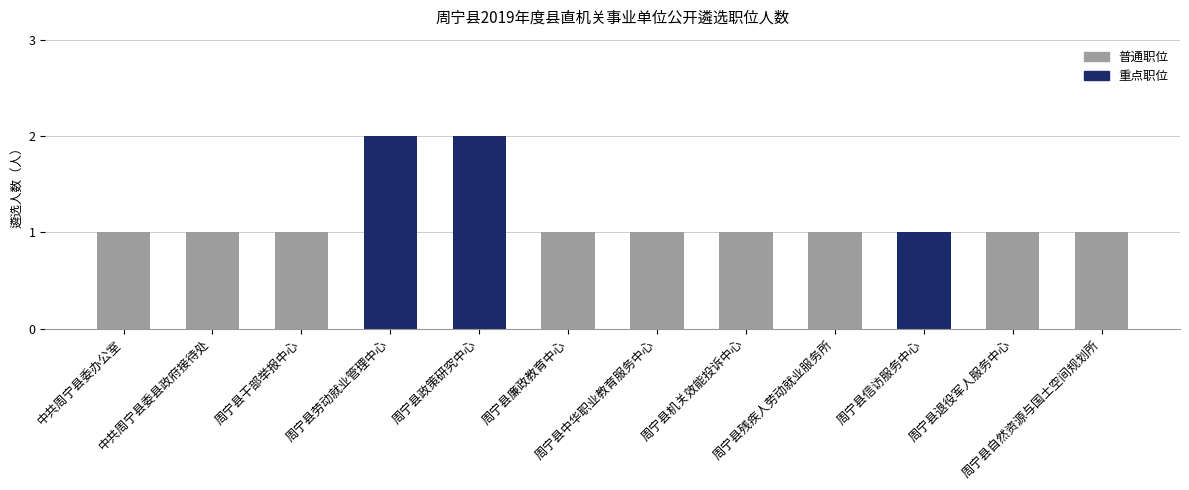

Reading left to right, what are all the values shown in this chart?

中共周宁县委办公室=1	中共周宁县委县政府接待处=1	周宁县干部举报中心=1	周宁县劳动就业管理中心=2	周宁县政策研究中心=2	周宁县廉政教育中心=1	周宁县中华职业教育服务中心=1	周宁县机关效能投诉中心=1	周宁县残疾人劳动就业服务所=1	周宁县信访服务中心=1	周宁县退役军人服务中心=1	周宁县自然资源与国土空间规划所=1